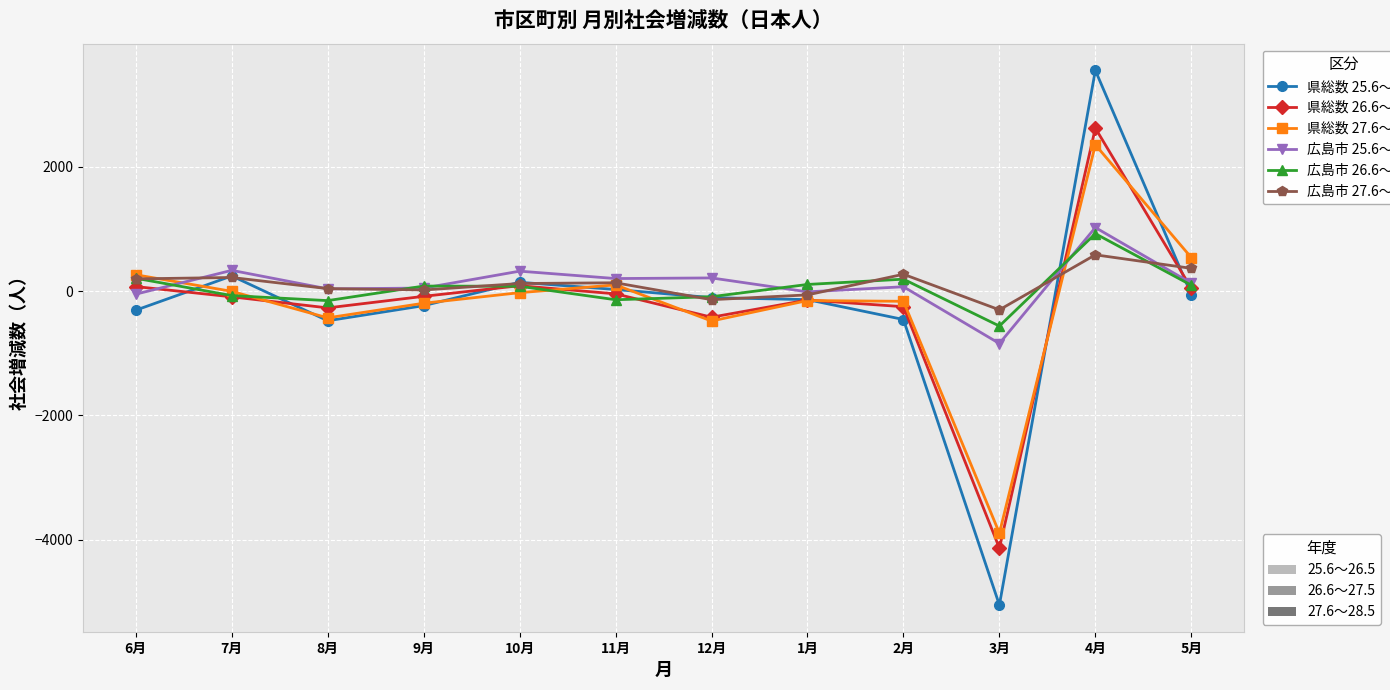

At which category is the sum across all series the highest?

4月